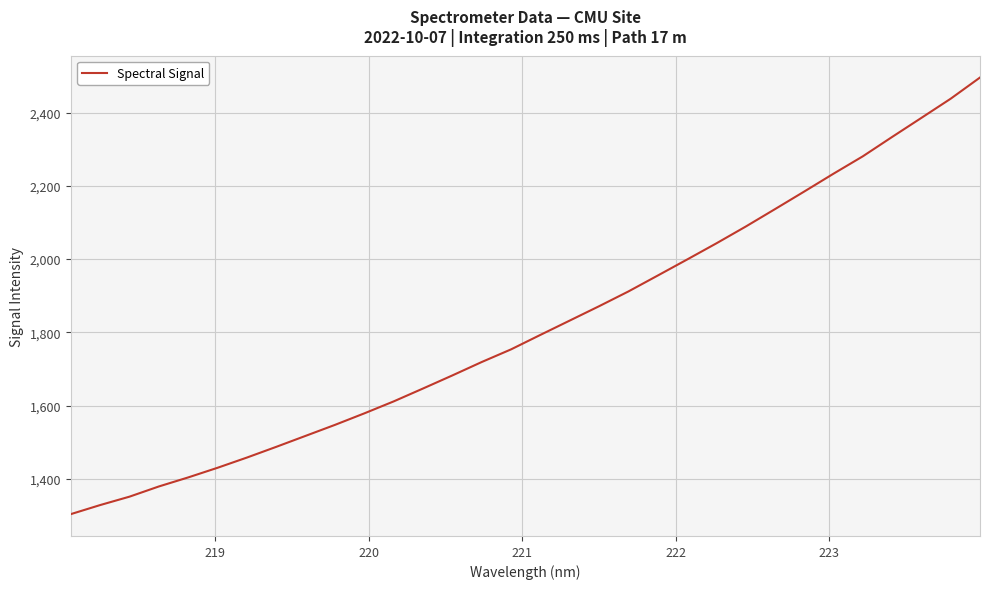

What is the smallest value displayed?

1303.1